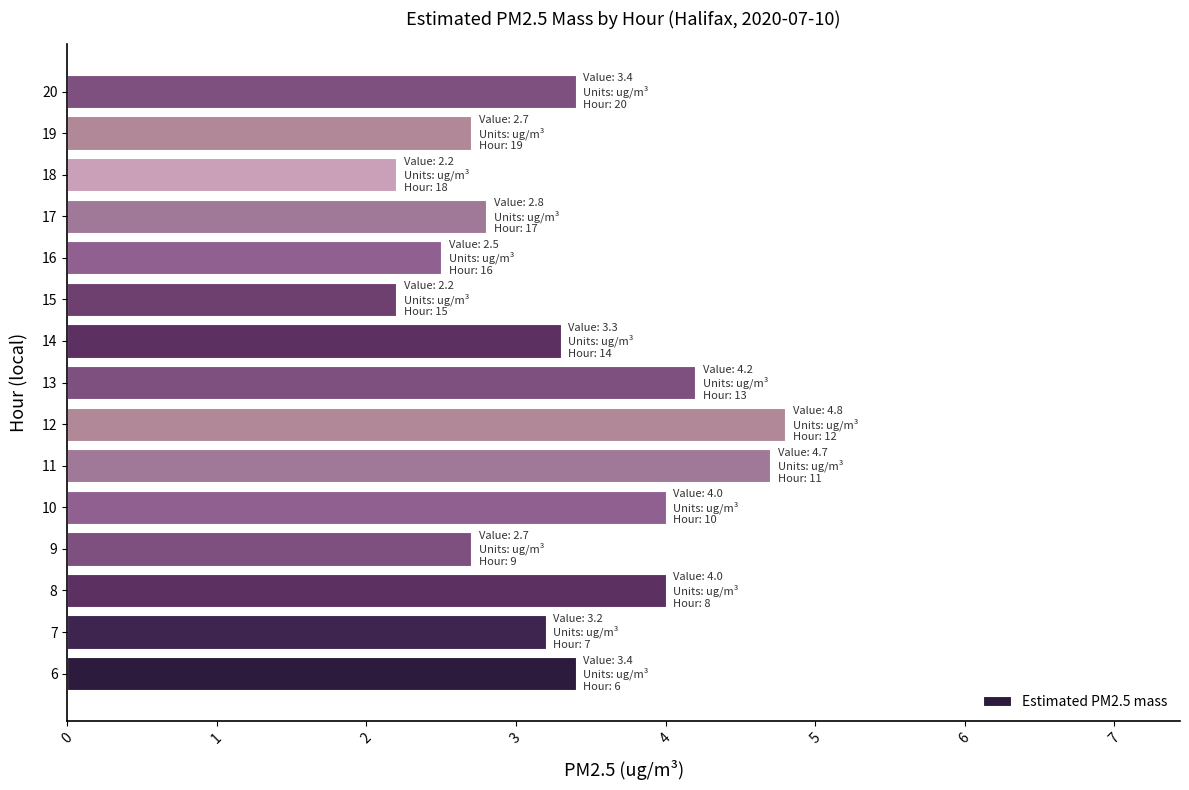

What is the change in value from 14 to 18?

-1.1